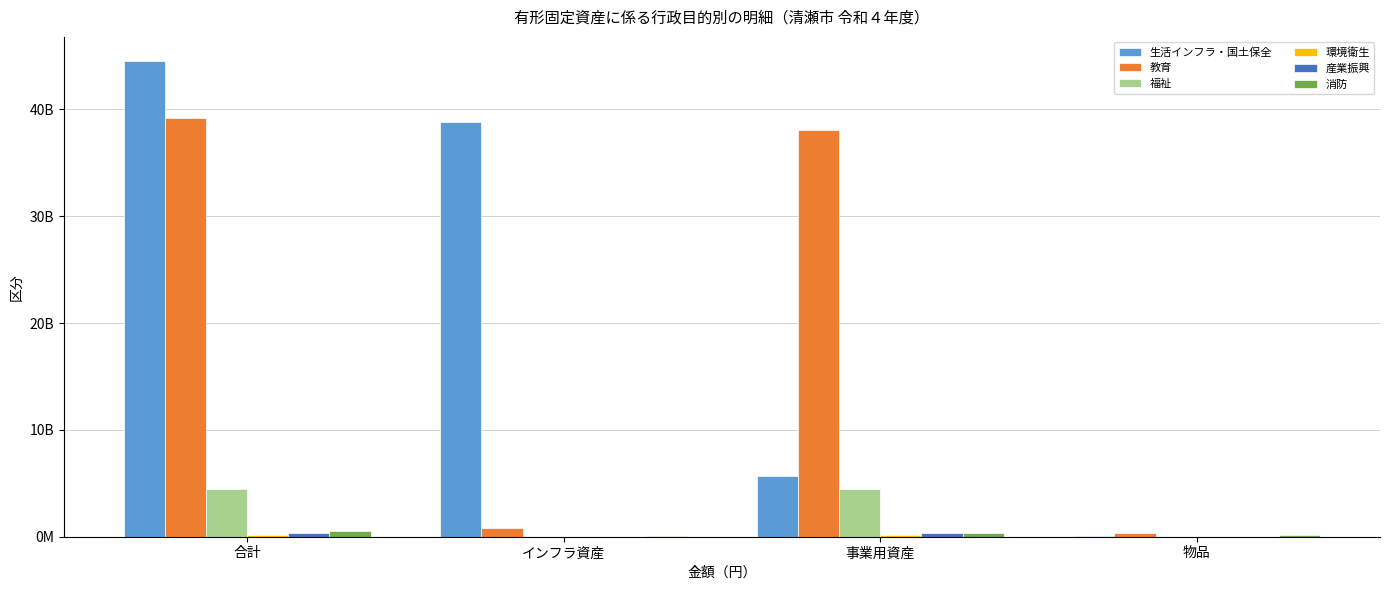

Is it true that 福祉 equals 4442136275 at 事業用資産?

True